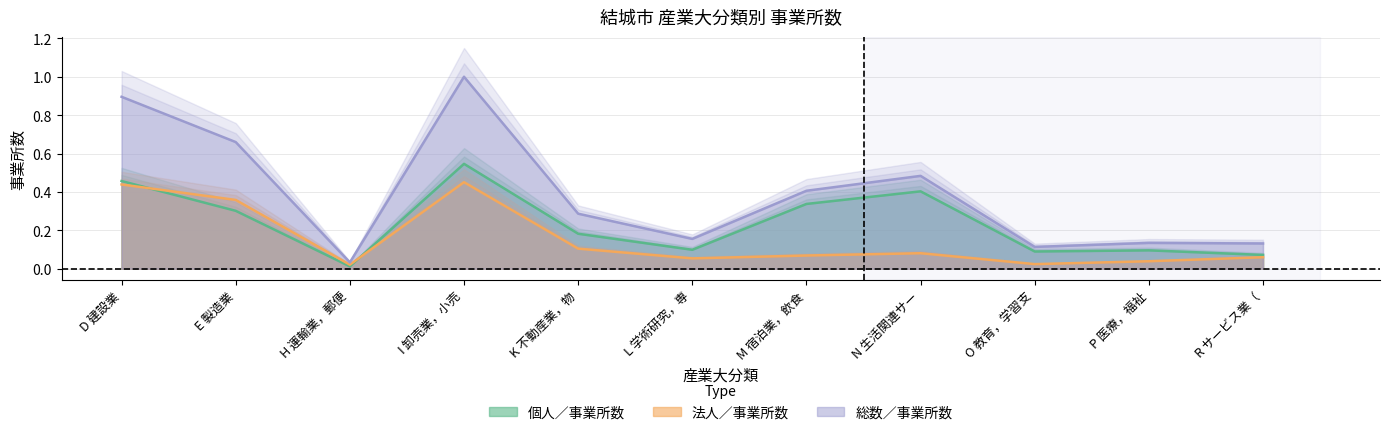

True or false: 総数／事業所数 and 個人／事業所数 cross at least once.

False